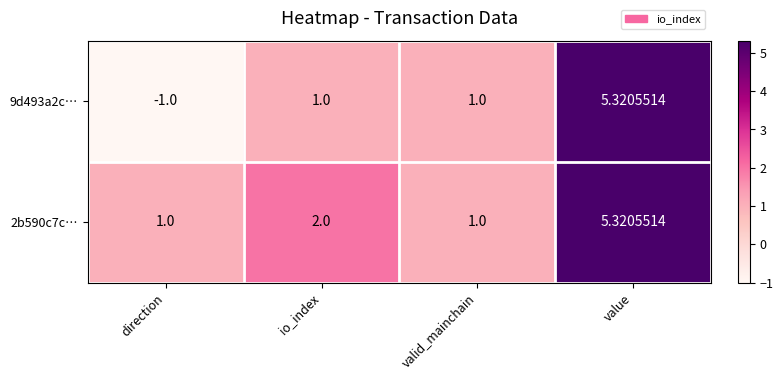

Which category has the lowest value across all series?

direction